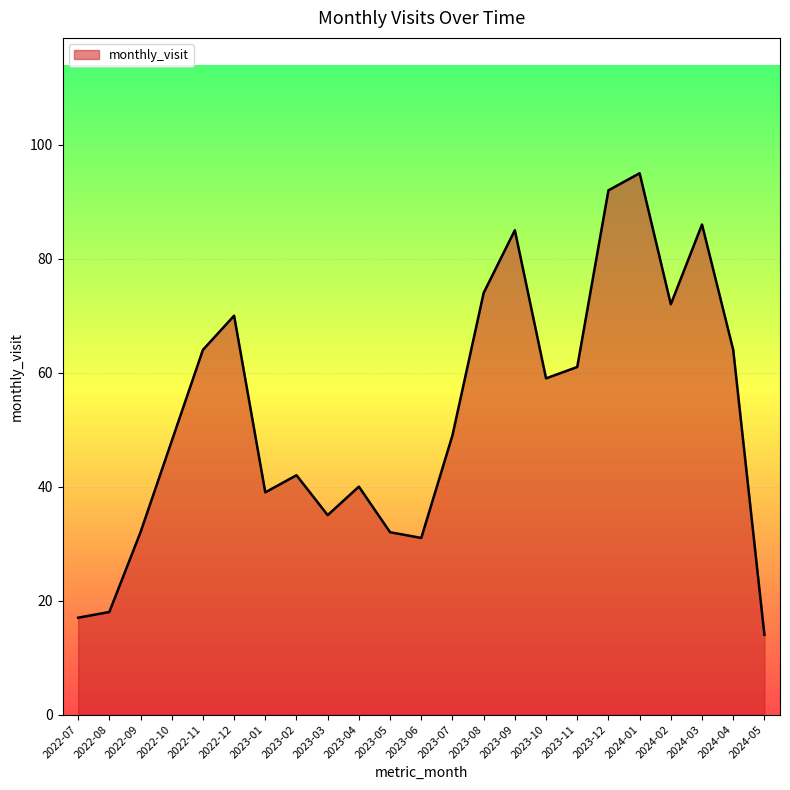

True or false: the data shows 85 at 2023-09.

True